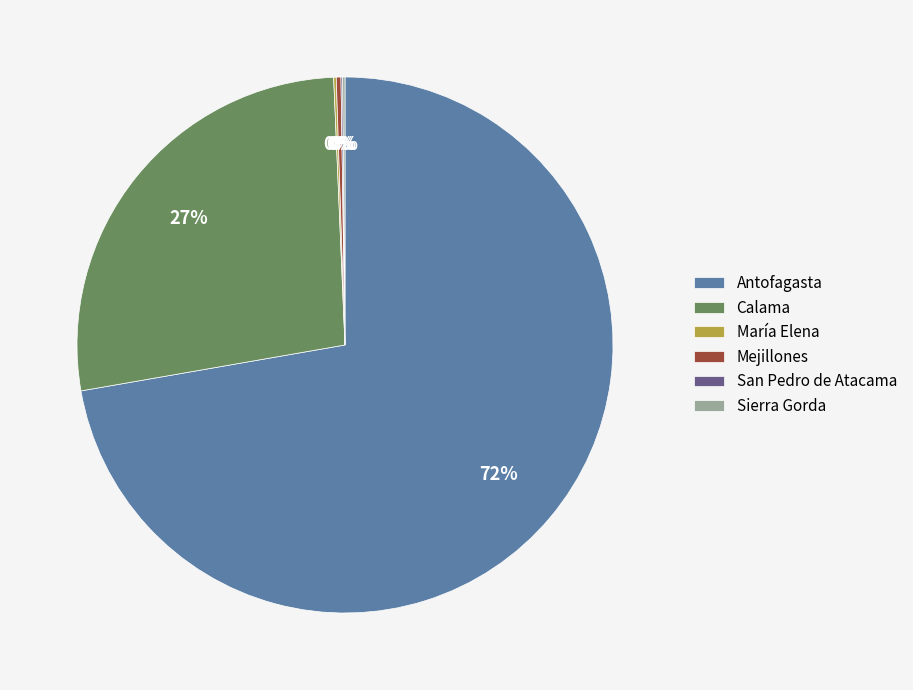

To the nearest percent, what is the average slice percentage?

17%